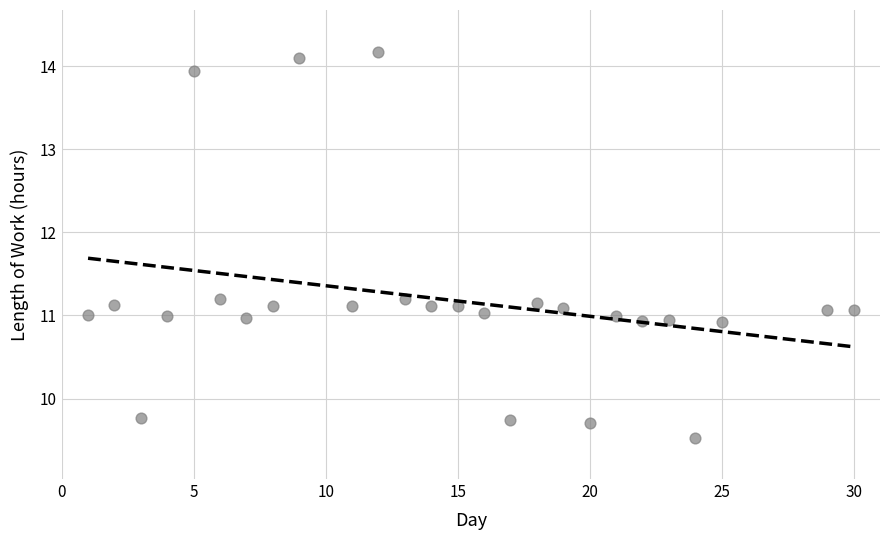

What is the range of X values (max minus min)?

29.0